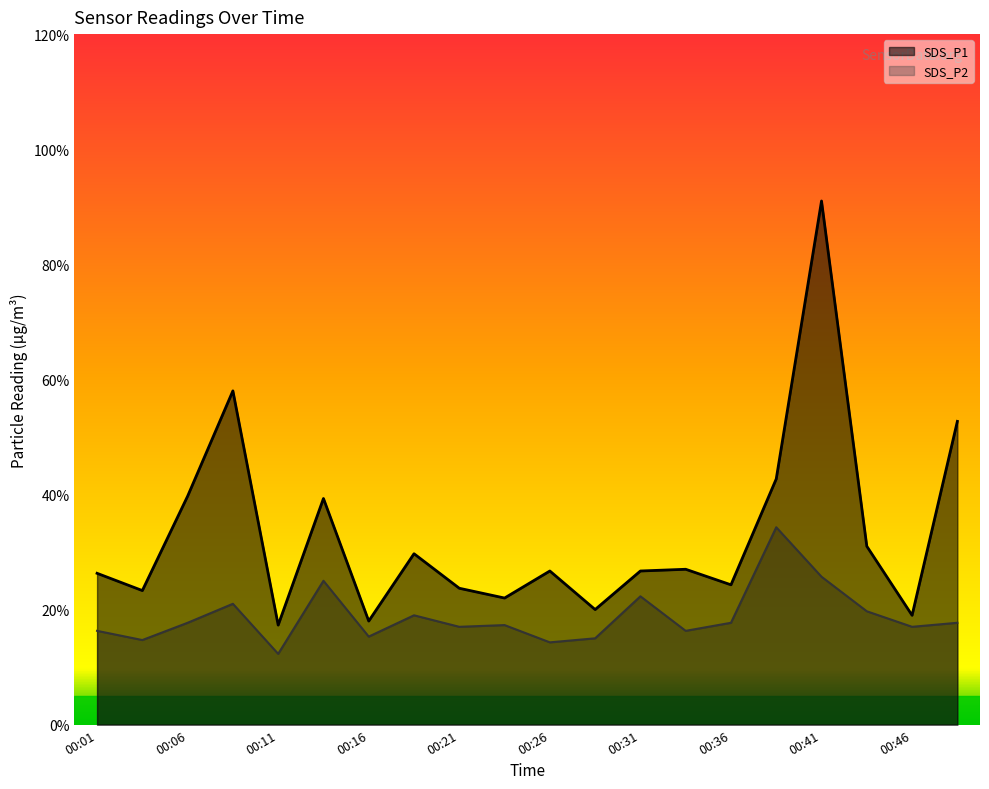

What are all the series names shown in the legend?

SDS_P1, SDS_P2